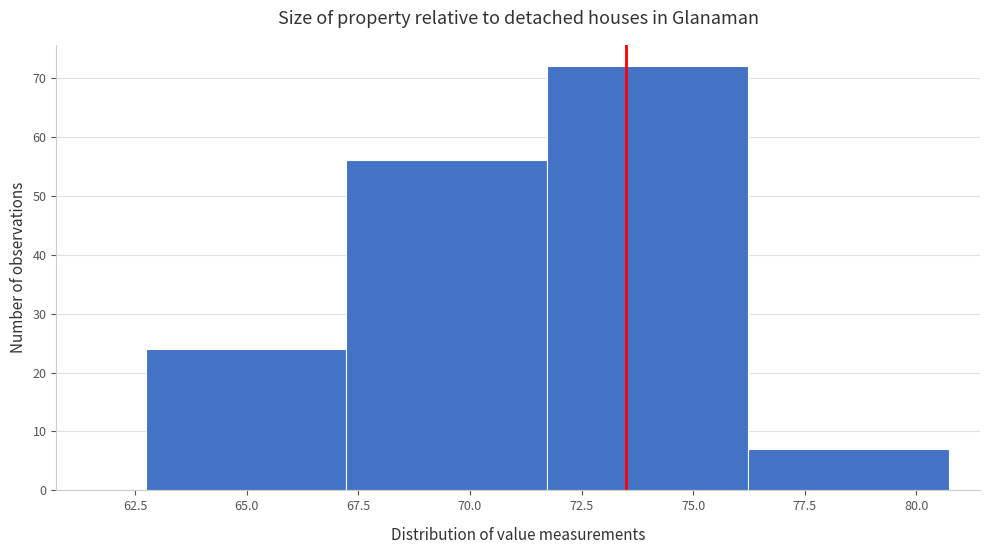

Reading left to right, transcribe this chart: for each bar, give the range it covers on the x-axis and its height. Neither the bar edges nor the heights are printed on the chart, so give them approximately, as read against the axes.

62.5 to 67.0: 24
67.0 to 71.5: 56
71.5 to 76.0: 72
76.0 to 80.5: 7